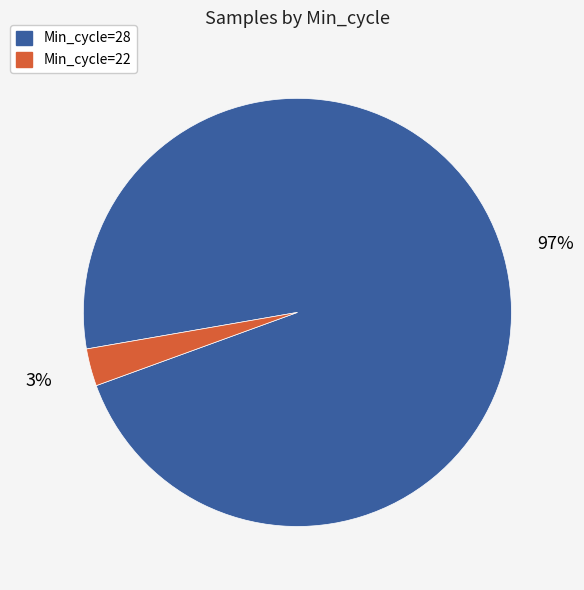

To the nearest percent, what is the average slice percentage?

50%